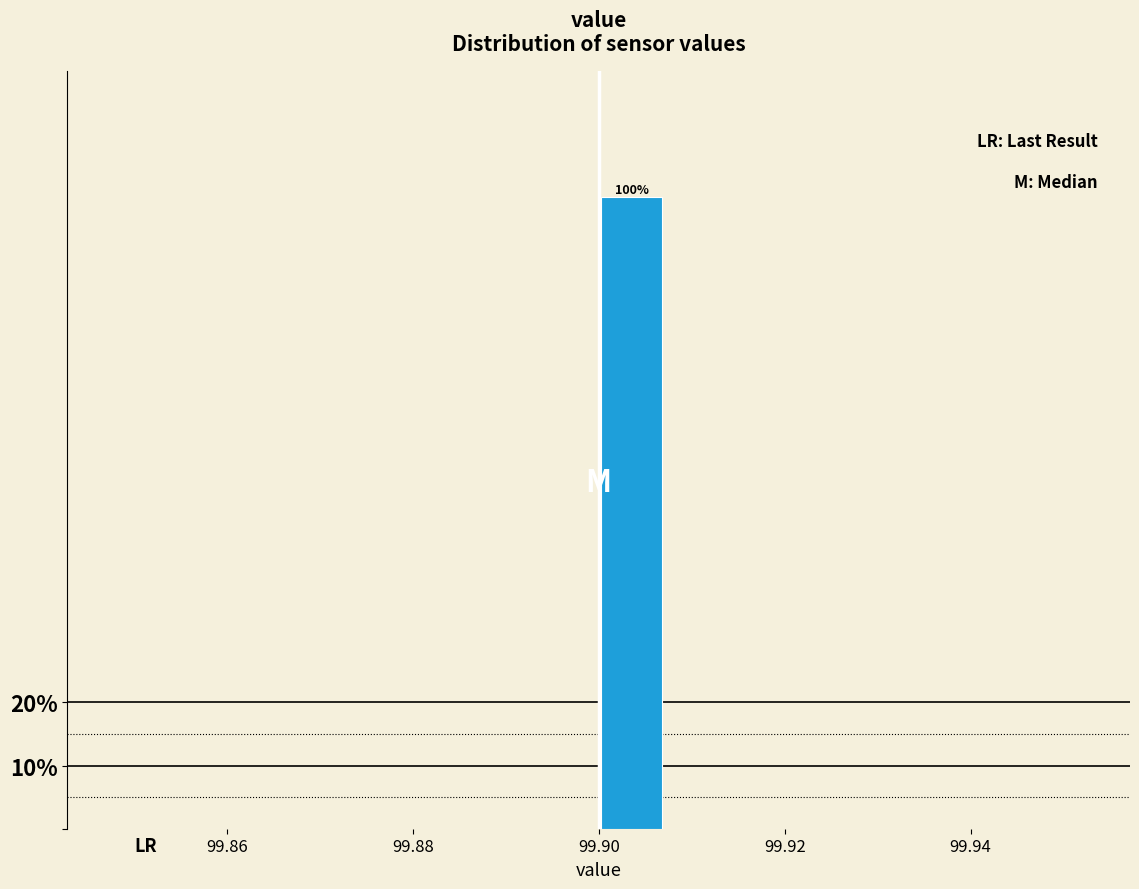

Around what value on the x-axis is the tallest bar? Give the approximate position of its centre, as read against the axis.

99.904